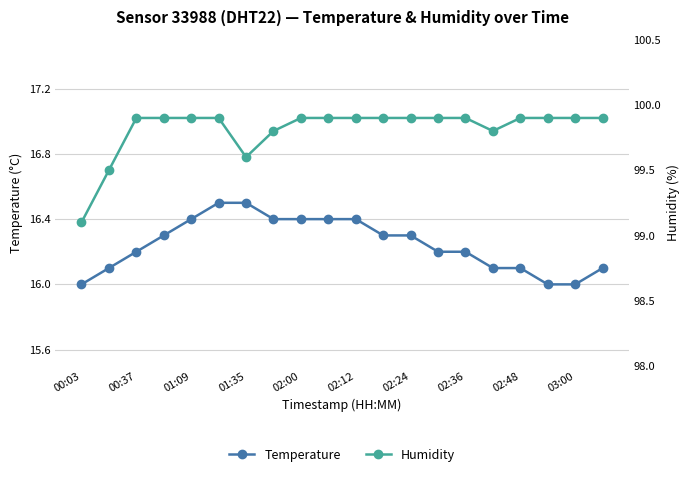

Is it true that Temperature equals 16.4 at 02:00?

True